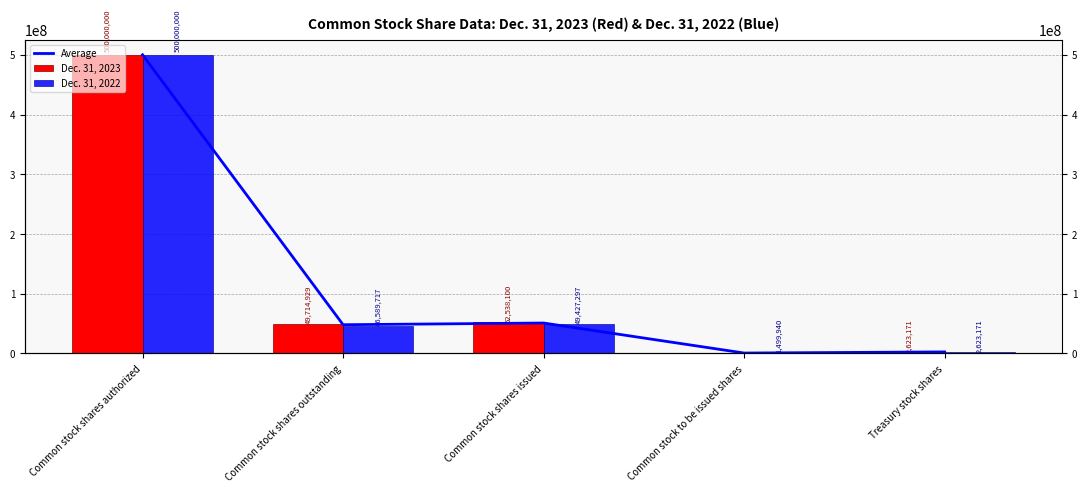

Rank the series by their average value, from highest to lowest.

Dec. 31, 2023, Average, Dec. 31, 2022